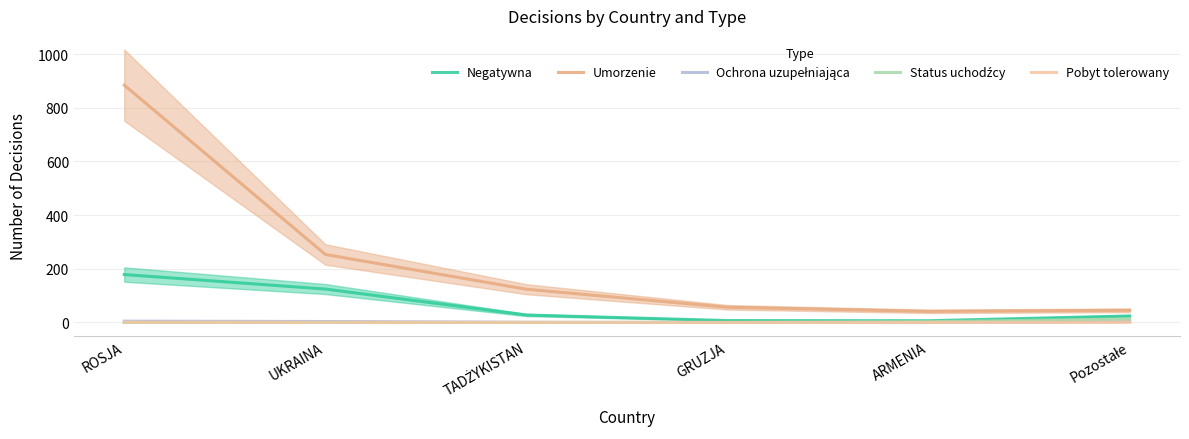

Reading left to right, extract all data points from this chart.

Negatywna: 178.5	124.4	27.6	7.1	6.4	24.1
Umorzenie: 884.1	253.2	123.7	56.5	41.3	45.1
Ochrona uzupełniająca: 4.8	3.5	0.7	0.0	0.7	3.3
Status uchodźcy: 0.0	0.0	0.0	0.0	2.7	13.3
Pobyt tolerowany: 0.8	0.2	0.0	0.0	0.2	0.8